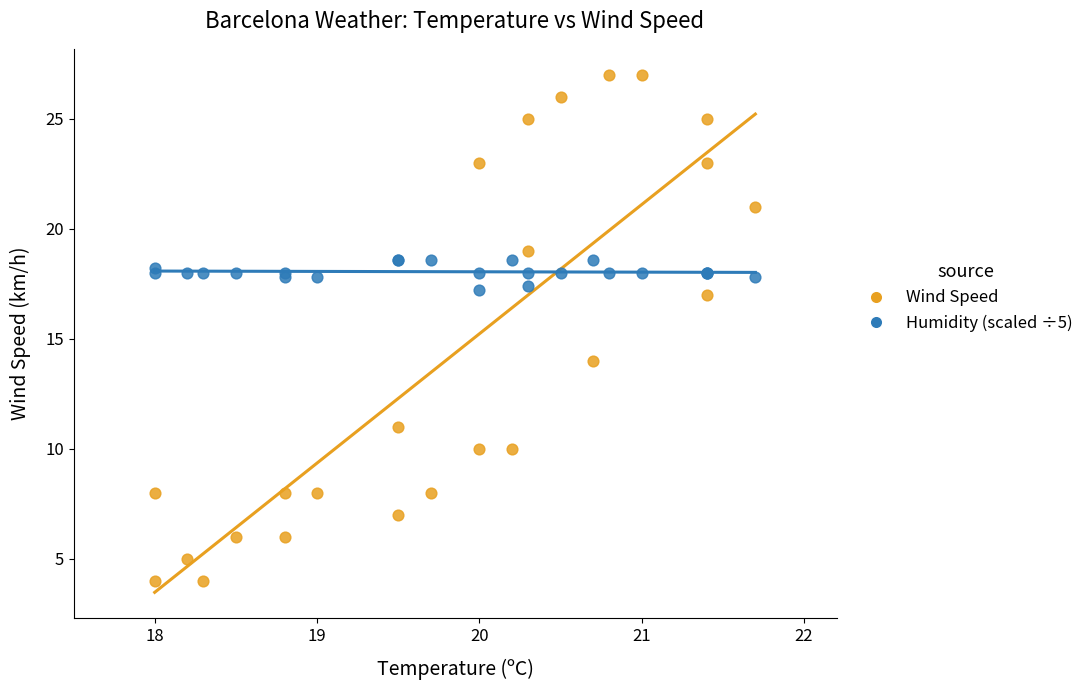

Across all series, what Y value is closest to 15?

14.0